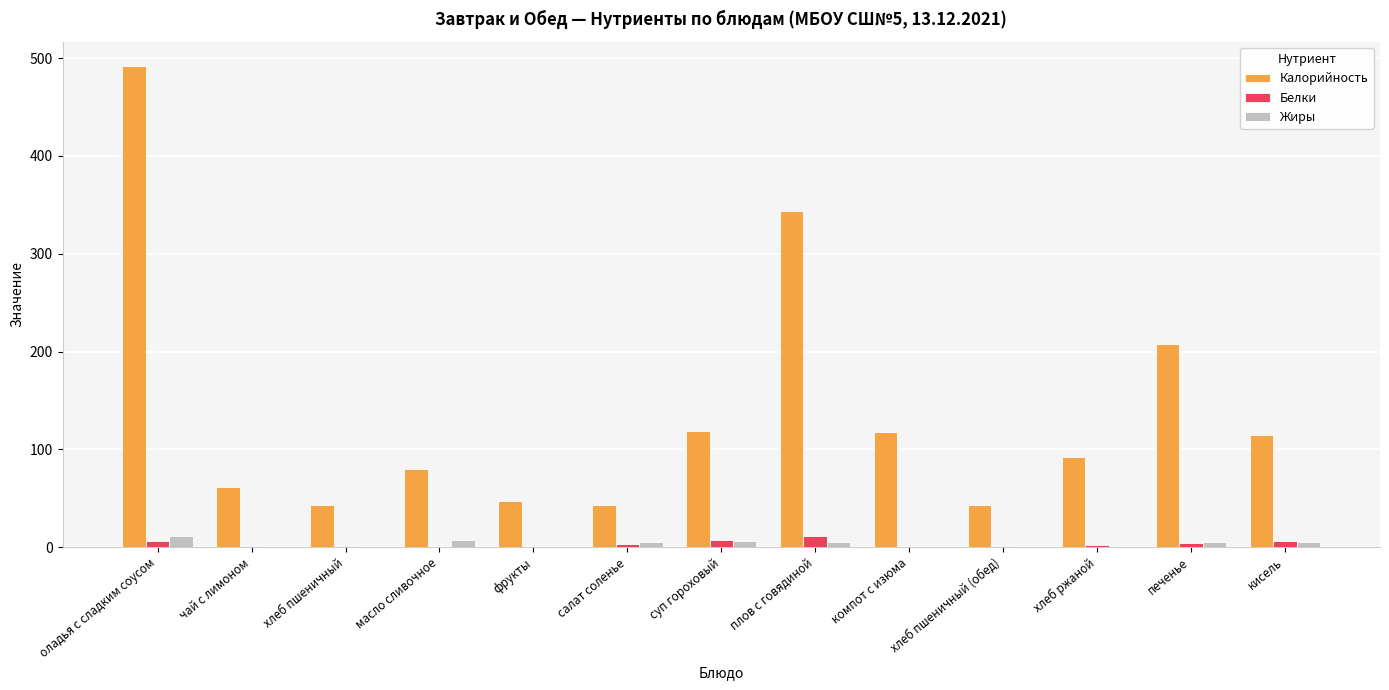

Which category has the highest value in the Калорийность series?

оладья с сладким соусом